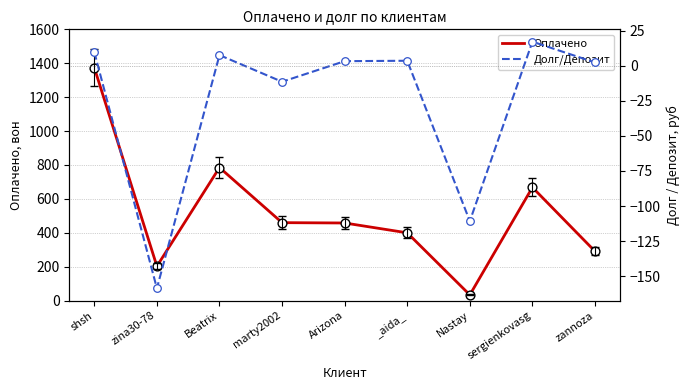

Which series has the largest Y range (max minus min)?

Оплачено